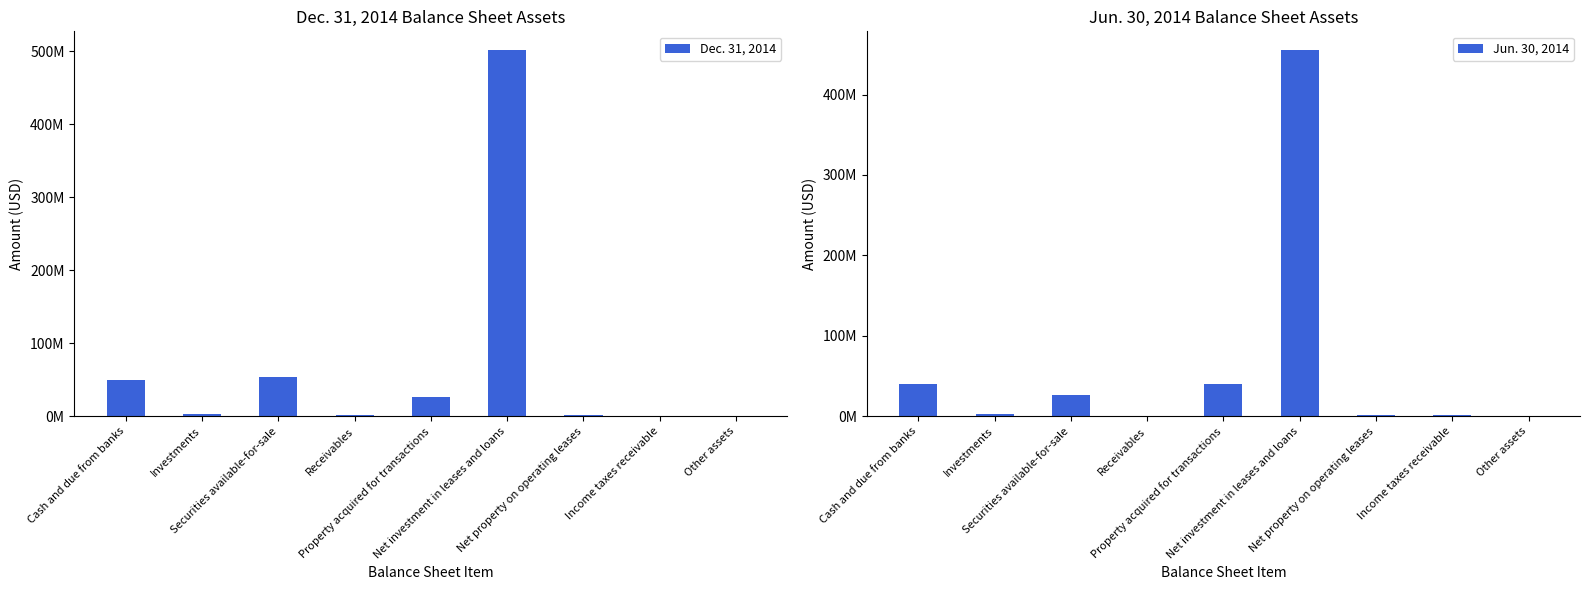

Read the Dec. 31, 2014 value at Securities available-for-sale, to the nearest 100.

53501000